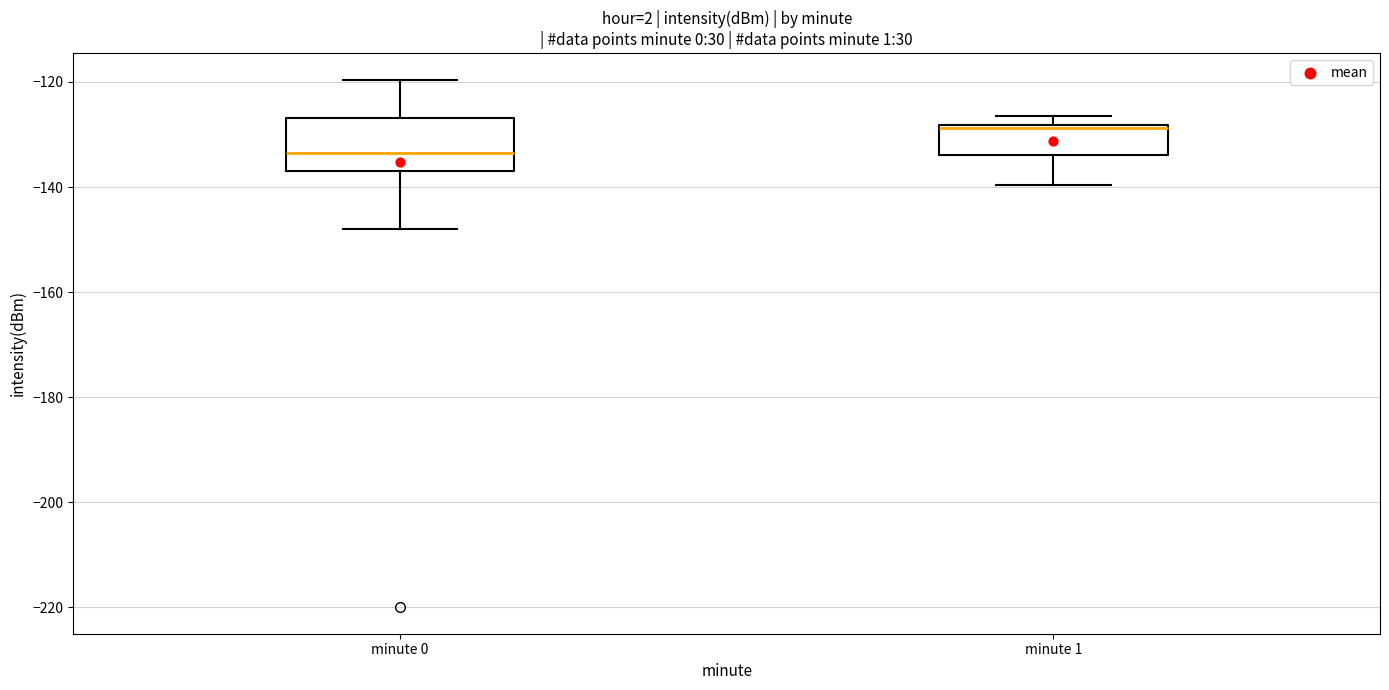

Reading left to right, read every box against the y-axis: the position of its median line, the range the box covers, and the ends of its whiskers. The values are not printed on the chart, so give them approximately, as read against the axis.

minute 0: median -134, box -136 to -126, whiskers -148 to -120
minute 1: median -128, box -134 to -128, whiskers -140 to -126